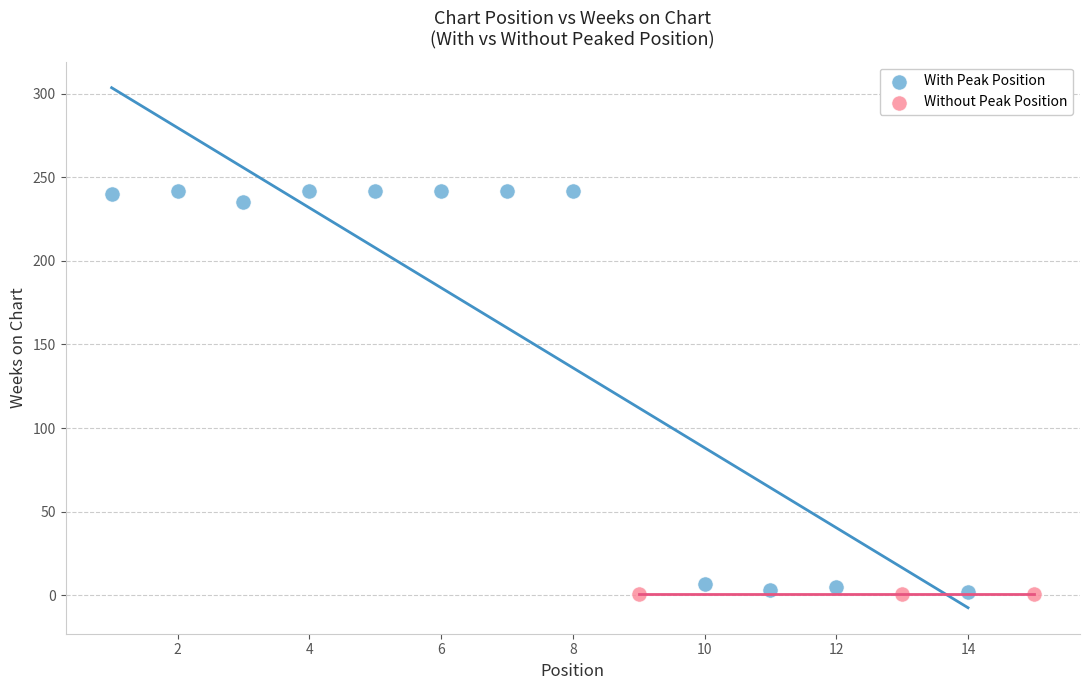

Which series contains the highest Y value?

With Peak Position